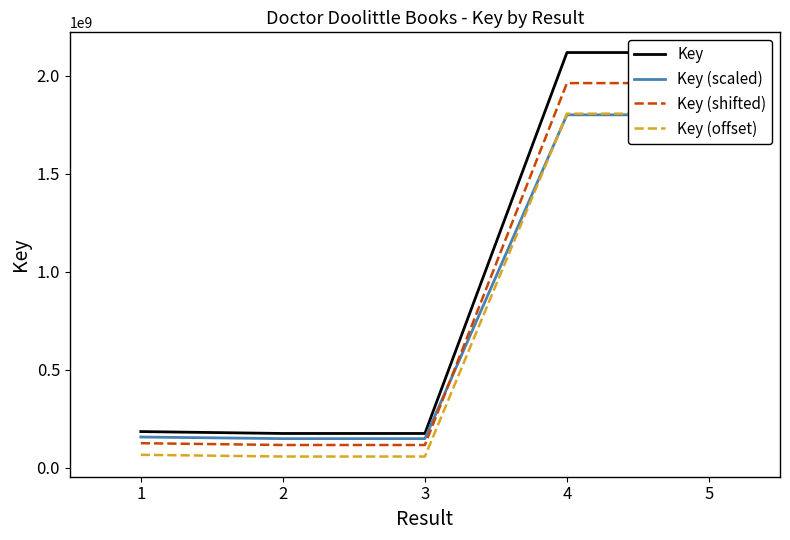

Is the value of Key at 1 greater than the value of Key (offset) at 5?

No